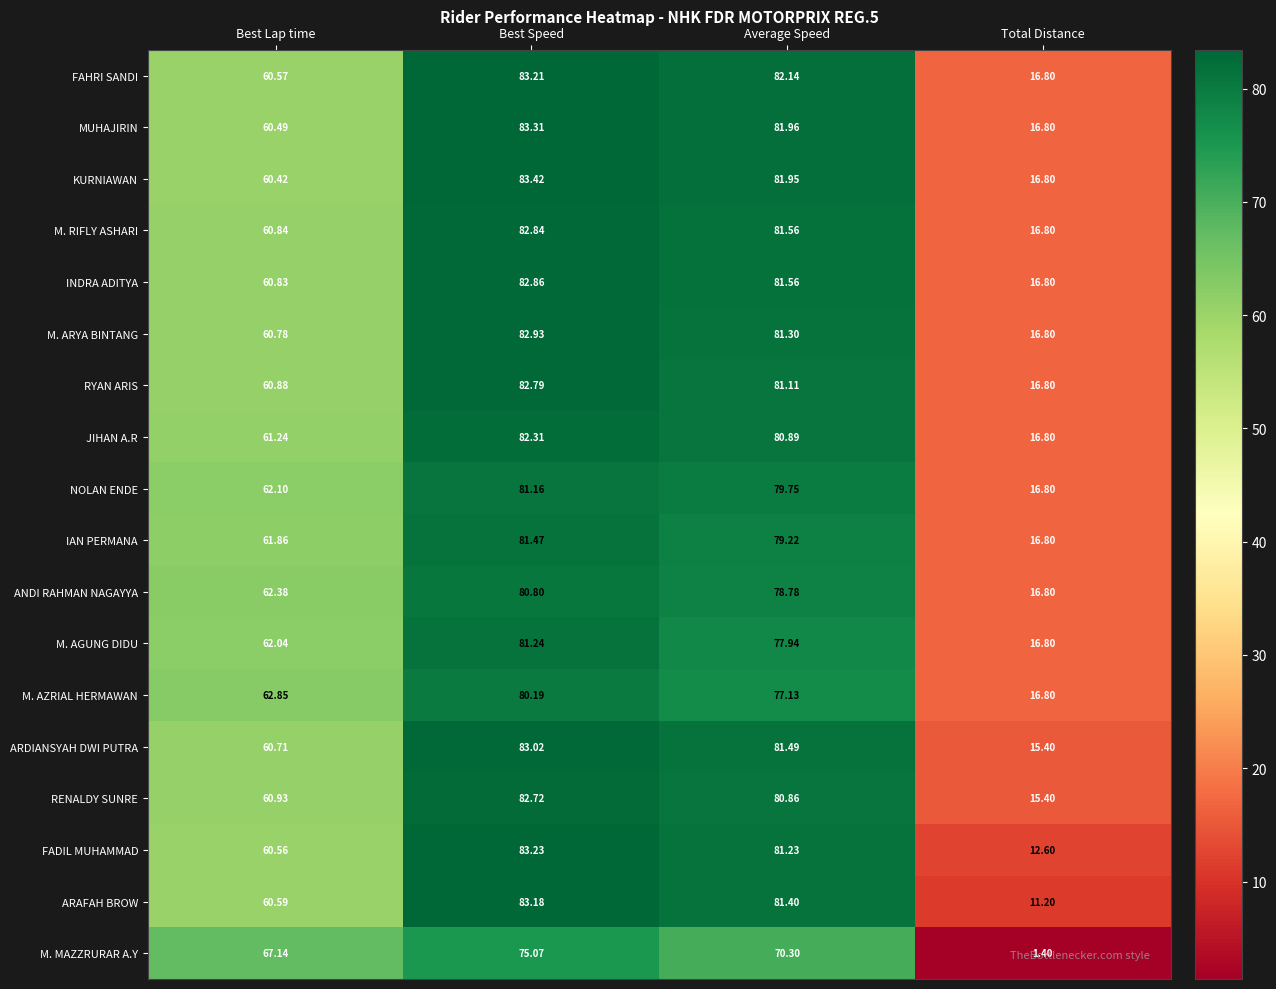

Where does the ARDIANSYAH DWI PUTRA series first go above 81?

Best Speed